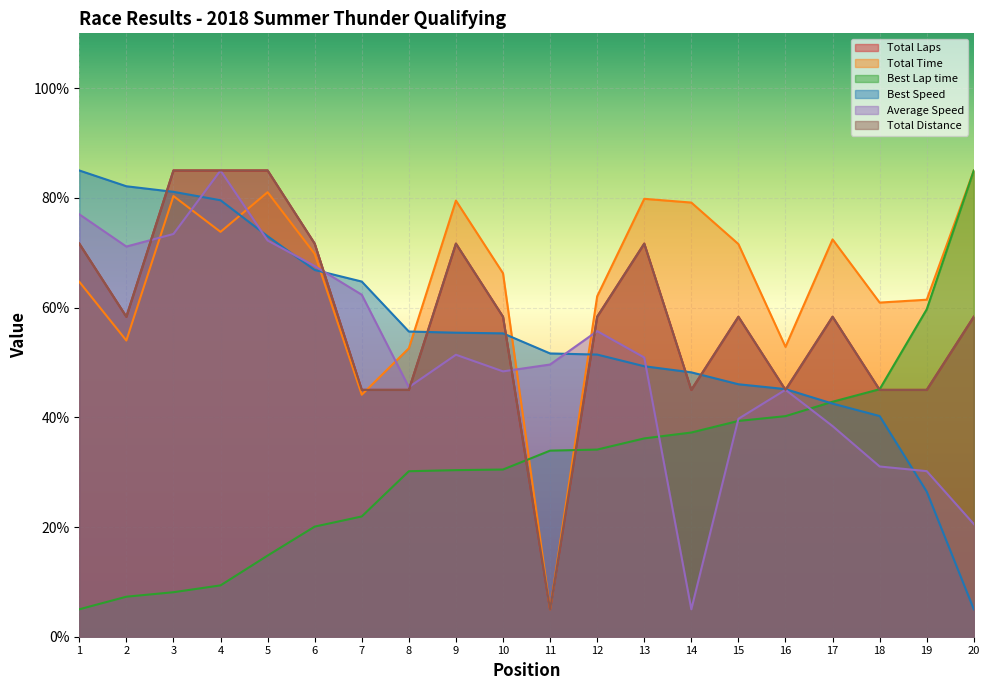

Does the chart display data point markers on the line(s)?

No